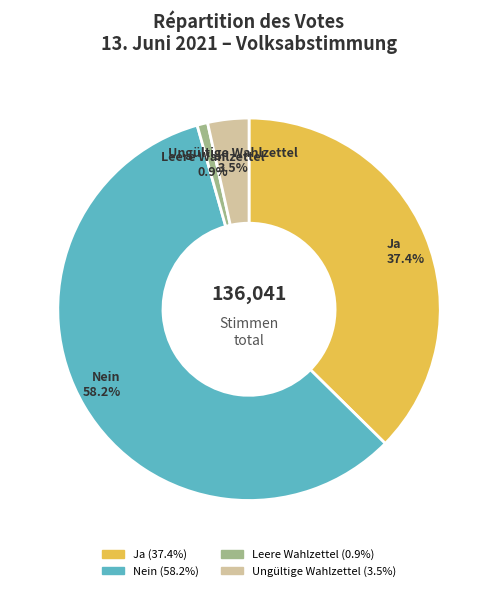

To the nearest percent, what is the combined percentage of Leere Wahlzettel and Ja?

38%